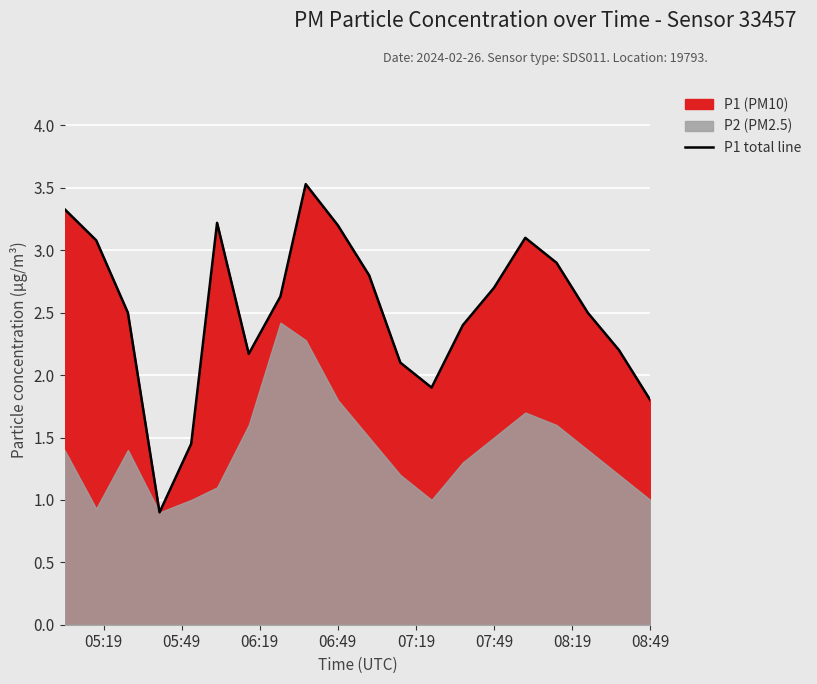

What is the lowest value of the P1 total line series?

0.9